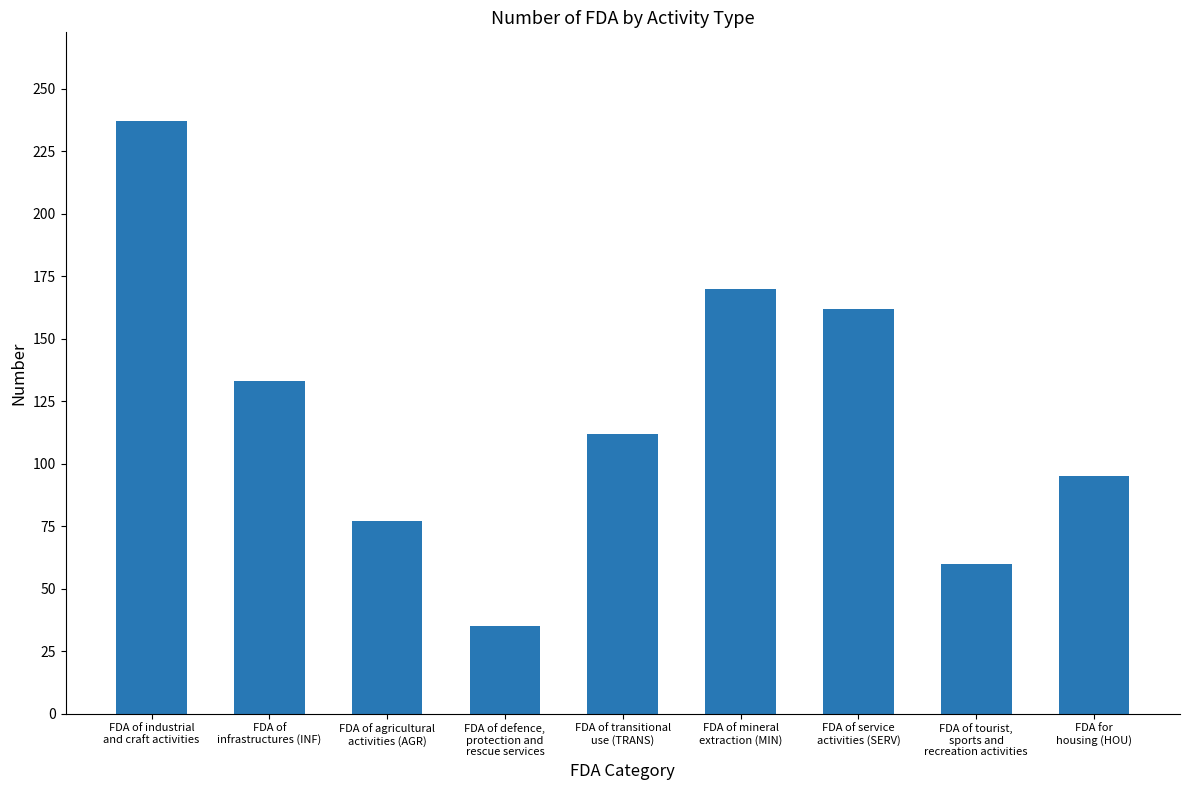

How many data points does each series have?

9